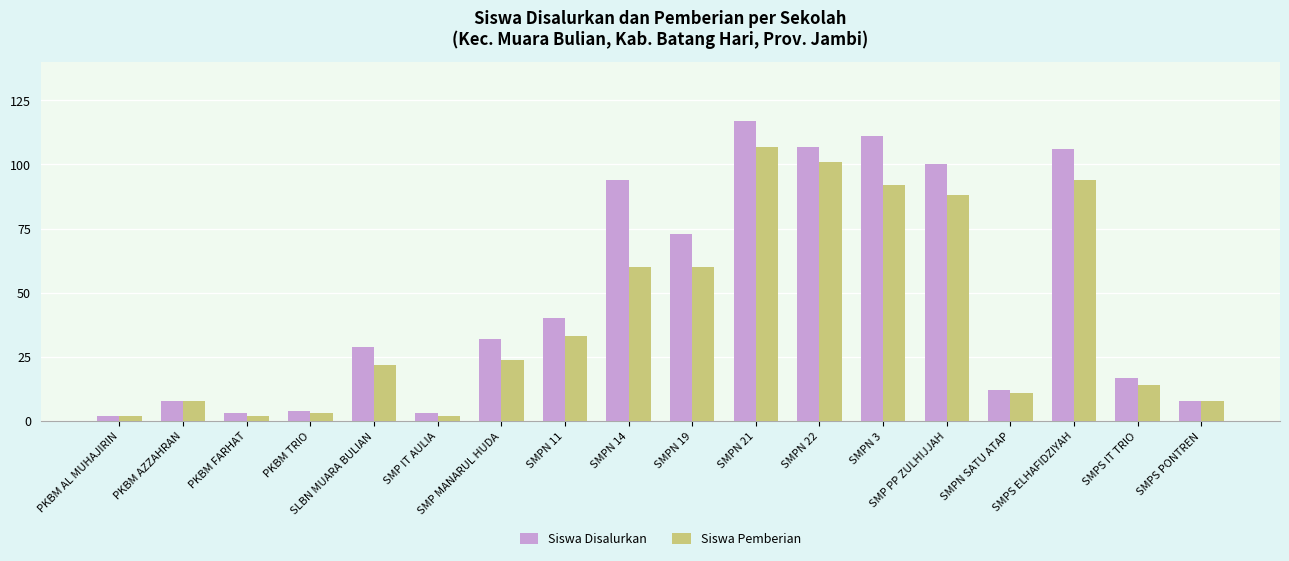

What is the spread (max minus min) of values at SMPS IT TRIO?

3